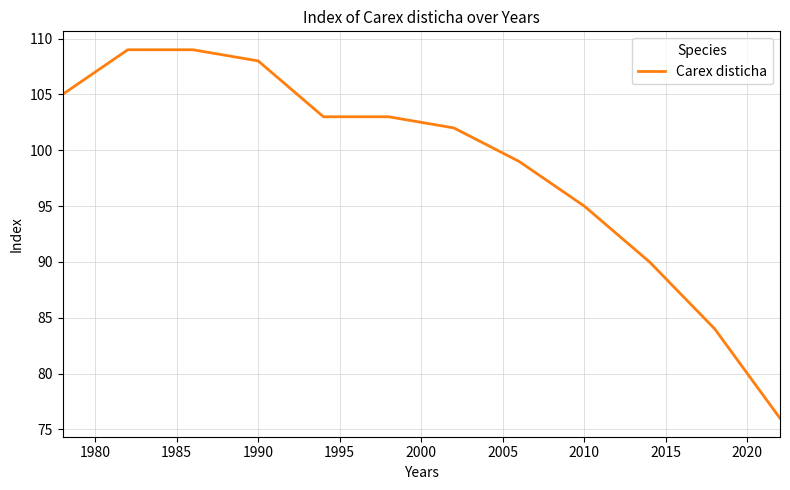

What is the difference between the maximum and minimum values?

33